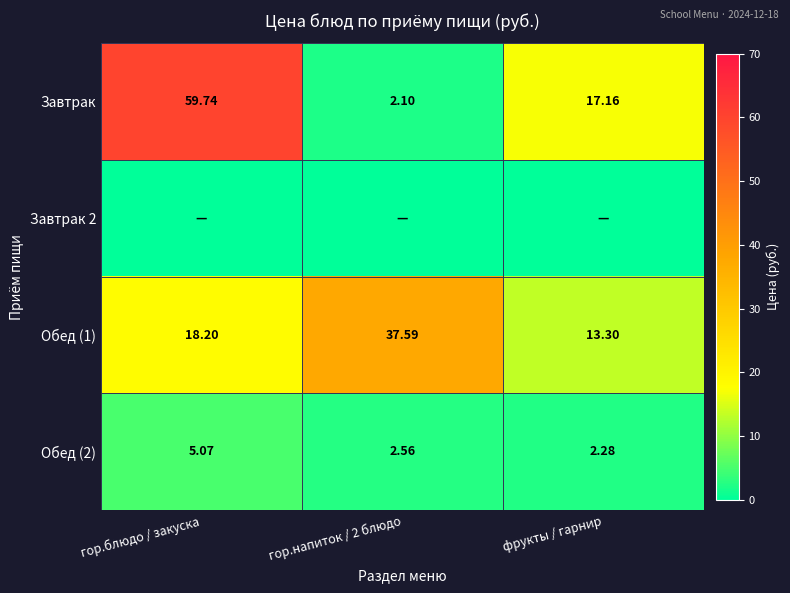

At which category does the chart reach its minimum across all series?

гор.блюдо / закуска